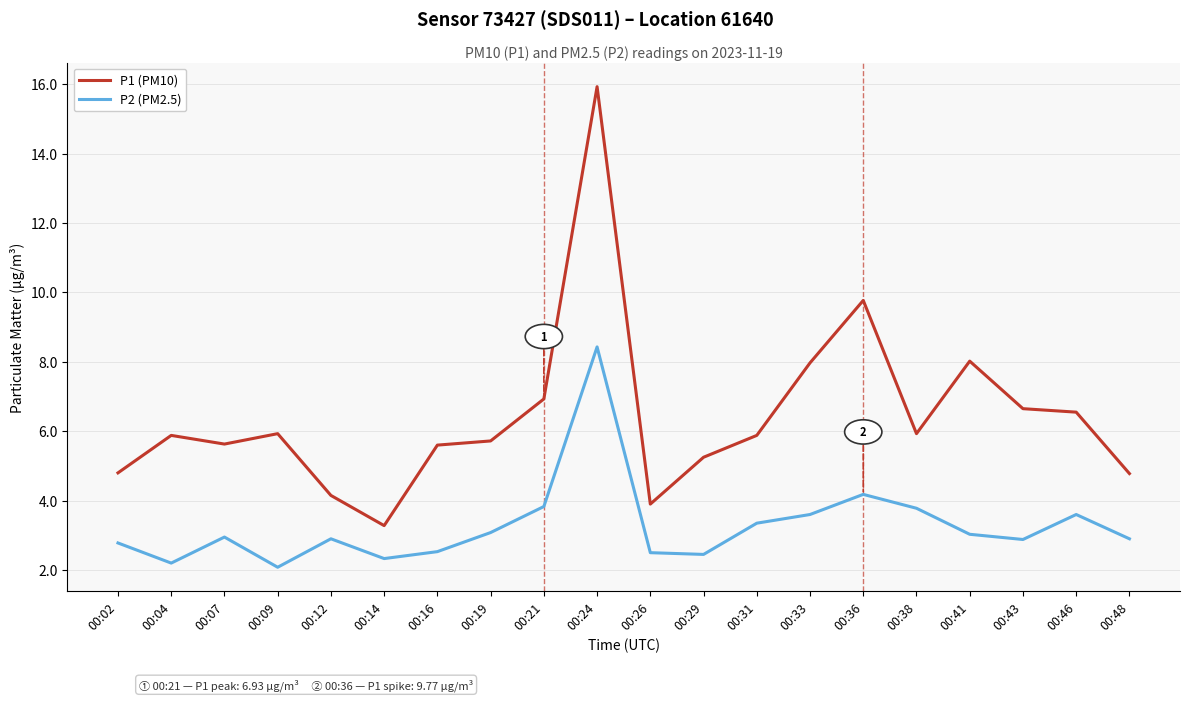

The value of P1 (PM10) at 00:46 is 3.0. True or false?

False